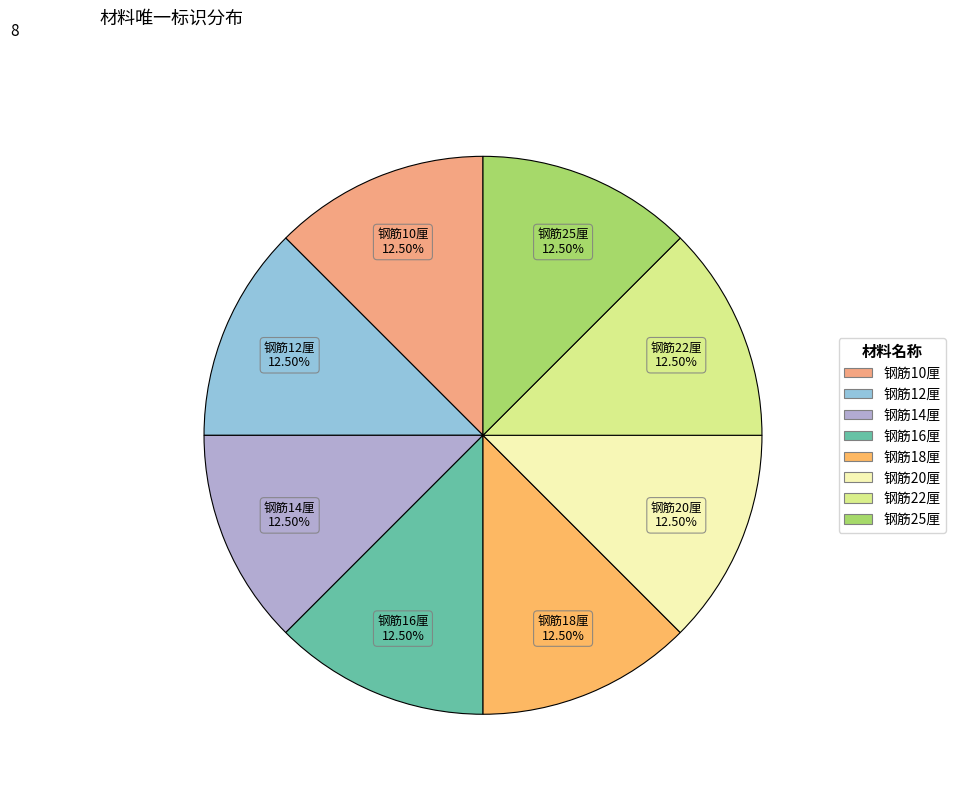

Does any single category account for the majority?

No